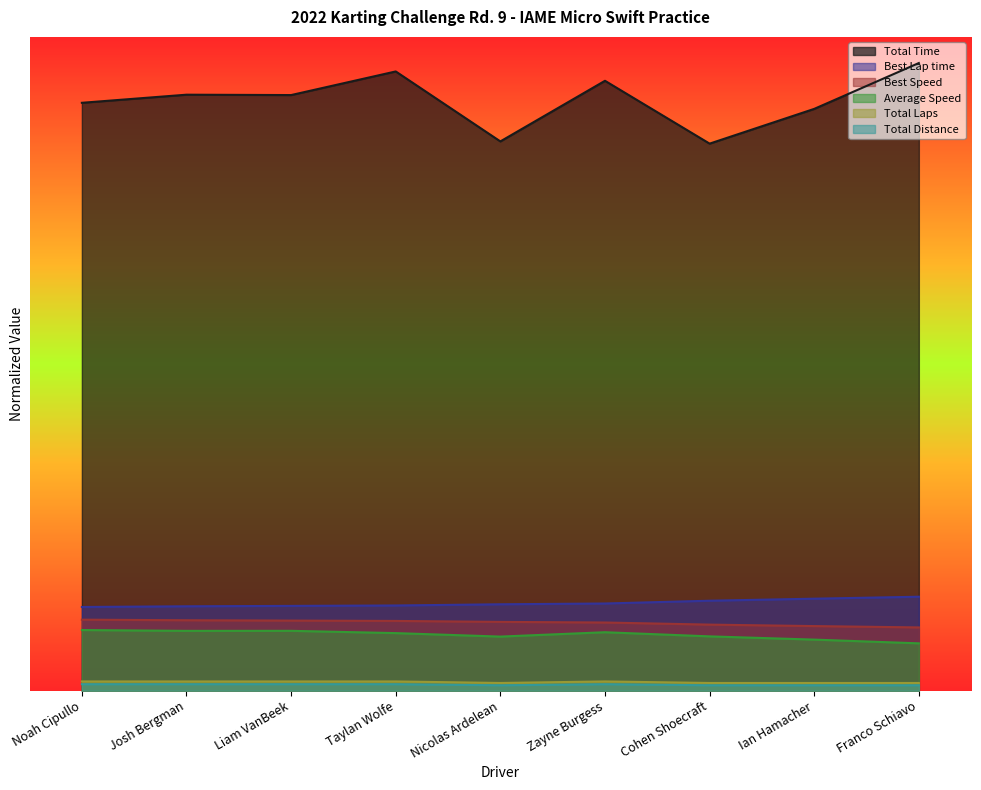

Reading left to right, what are all the values shown in this chart?

Total Time: Noah Cipullo=449.6	Josh Bergman=455.8	Liam VanBeek=455.5	Taylan Wolfe=473.6	Nicolas Ardelean=420.1	Zayne Burgess=466.4	Cohen Shoecraft=418.4	Ian Hamacher=444.9	Franco Schiavo=480.0
Best Lap time: Noah Cipullo=64.0	Josh Bergman=64.5	Liam VanBeek=64.8	Taylan Wolfe=65.1	Nicolas Ardelean=66.1	Zayne Burgess=66.7	Cohen Shoecraft=68.8	Ian Hamacher=70.3	Franco Schiavo=71.8
Best Speed: Noah Cipullo=54.3	Josh Bergman=53.8	Liam VanBeek=53.6	Taylan Wolfe=53.3	Nicolas Ardelean=52.6	Zayne Burgess=52.1	Cohen Shoecraft=50.5	Ian Hamacher=49.4	Franco Schiavo=48.4
Average Speed: Noah Cipullo=46.4	Josh Bergman=45.7	Liam VanBeek=45.8	Taylan Wolfe=44.0	Nicolas Ardelean=41.3	Zayne Burgess=44.7	Cohen Shoecraft=41.5	Ian Hamacher=39.0	Franco Schiavo=36.2
Total Laps: Noah Cipullo=7.0	Josh Bergman=7.0	Liam VanBeek=7.0	Taylan Wolfe=7.0	Nicolas Ardelean=5.9	Zayne Burgess=7.0	Cohen Shoecraft=5.9	Ian Hamacher=5.9	Franco Schiavo=5.9
Total Distance: Noah Cipullo=4.9	Josh Bergman=4.9	Liam VanBeek=4.9	Taylan Wolfe=4.9	Nicolas Ardelean=4.1	Zayne Burgess=4.9	Cohen Shoecraft=4.1	Ian Hamacher=4.1	Franco Schiavo=4.1